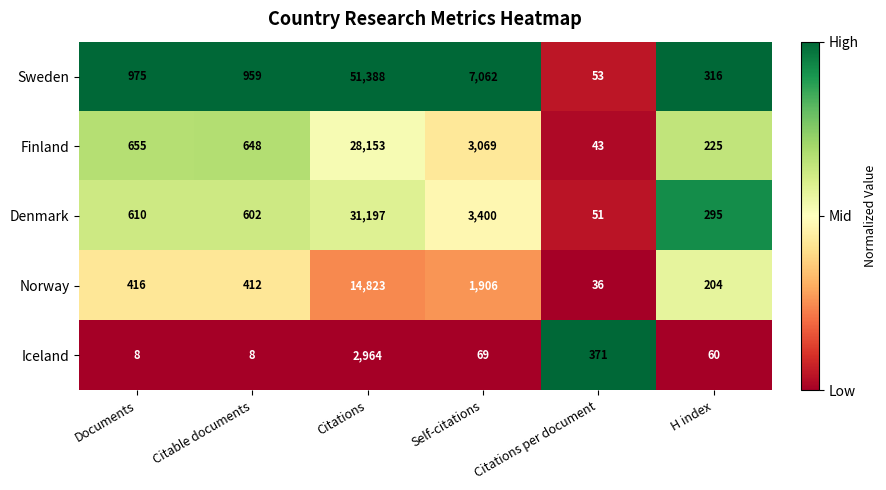

Which series has the largest total across all categories?

Sweden